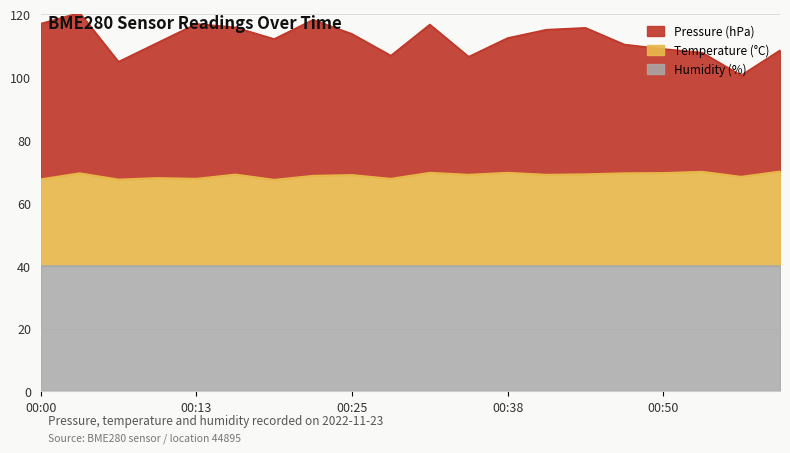

How many interior local valleys does the temperature series have?

7